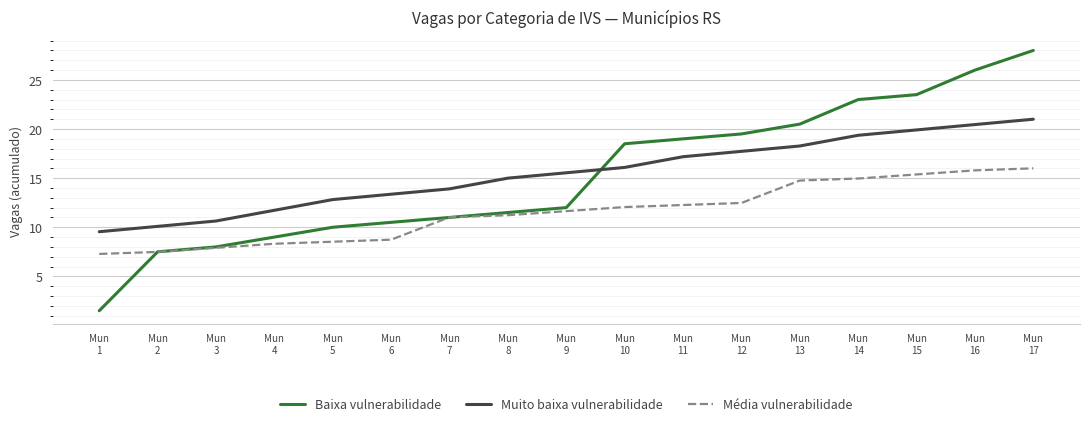

What are all the series names shown in the legend?

Baixa vulnerabilidade, Muito baixa vulnerabilidade, Média vulnerabilidade